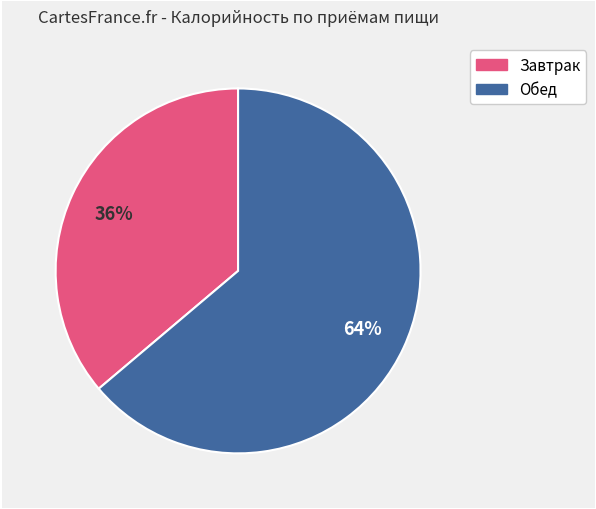

True or false: Завтрак accounts for 22% of the total.

False